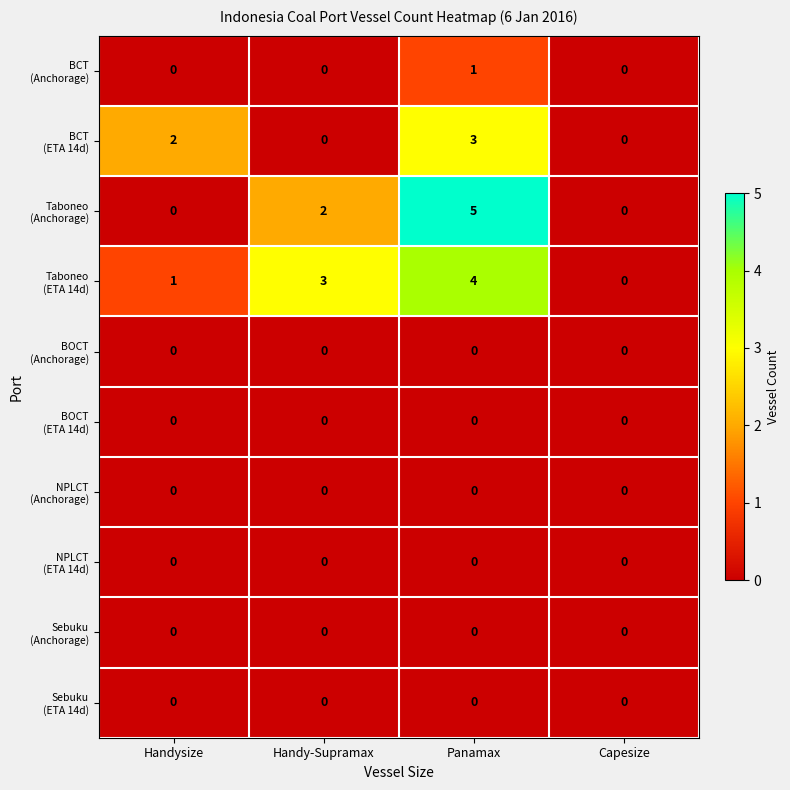

At which category is the sum across all series the highest?

Panamax